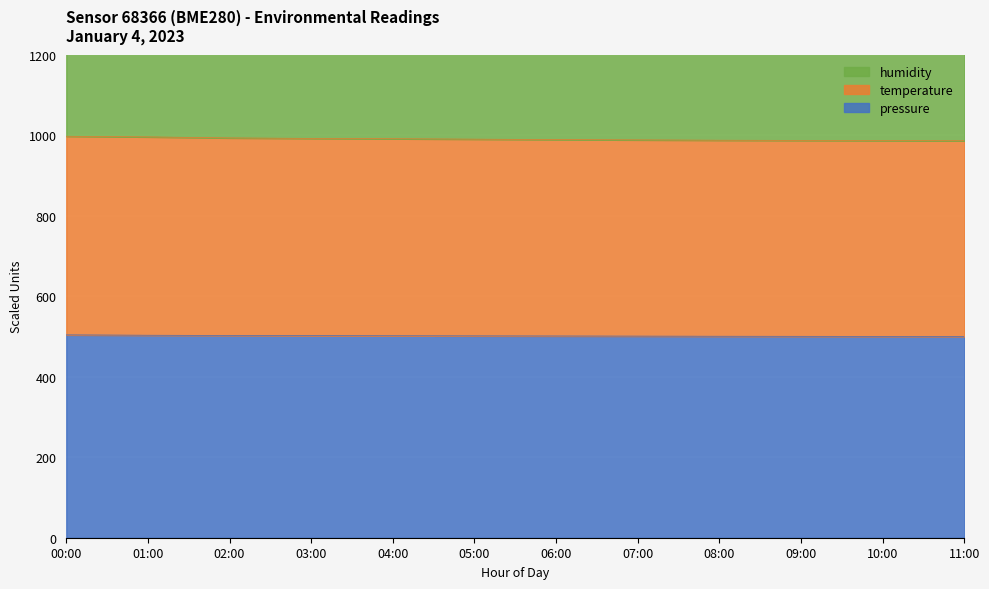

The temperature series shows 986.7 at 10:00. True or false?

True